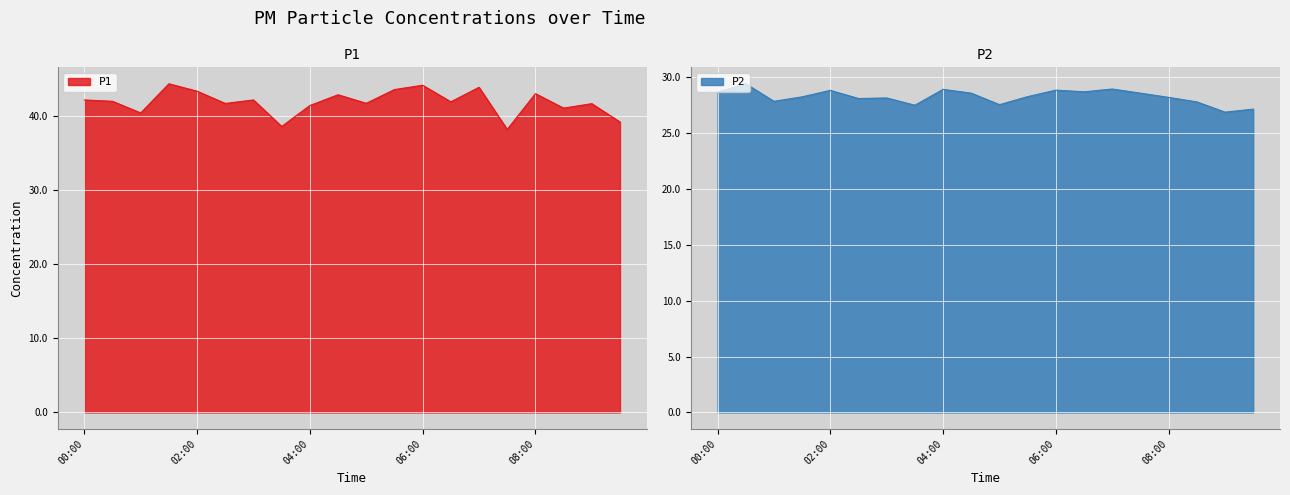

In P1, how many points are lower than both neighbors (excluding endpoints)?

7